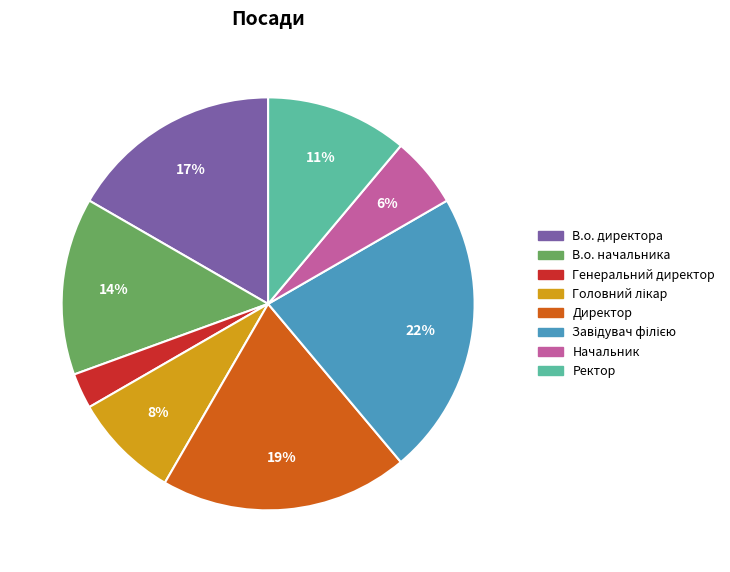

True or false: Ректор accounts for 11% of the total.

True